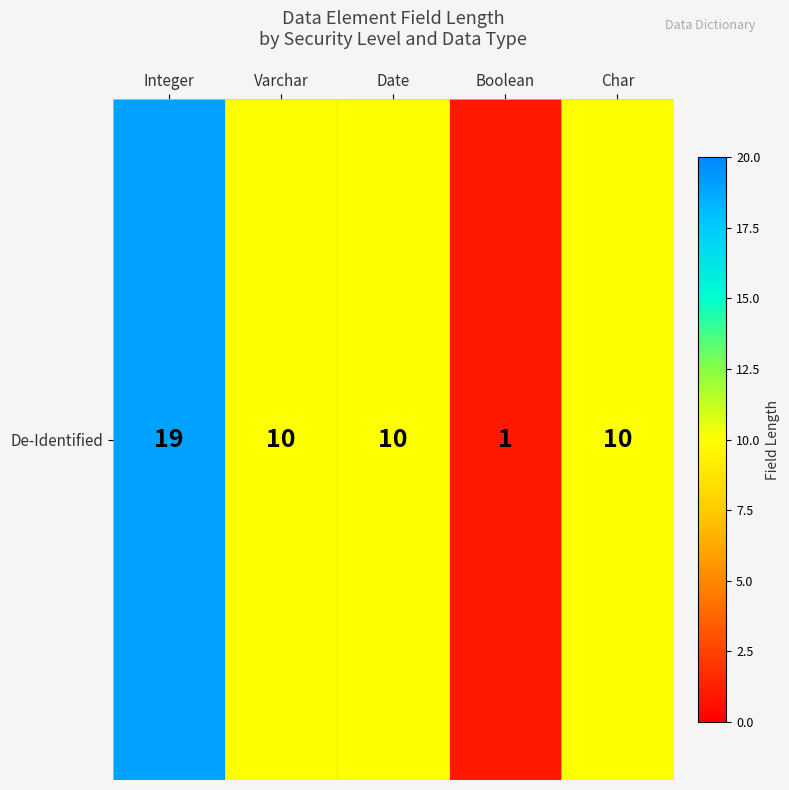

Which label corresponds to the largest value in the chart?

Integer